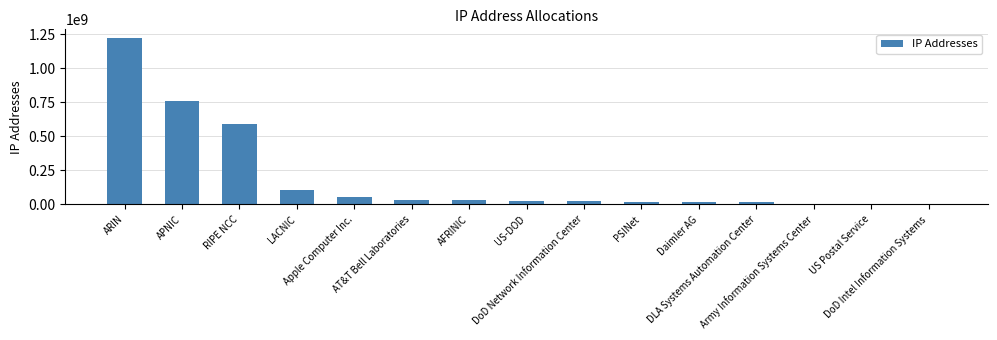

What is the greatest value displayed?

1224772462